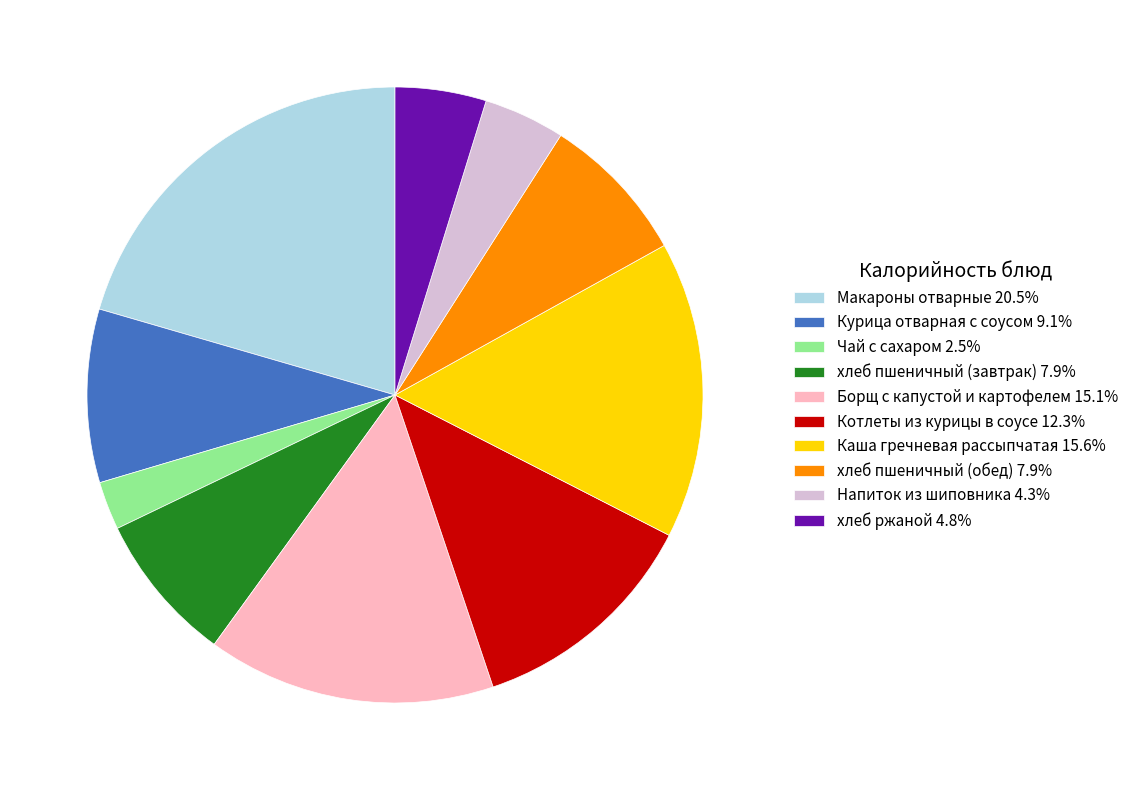

Is the sum of Котлеты из курицы в соусе 12.3% and хлеб ржаной 4.8% greater than half?

No